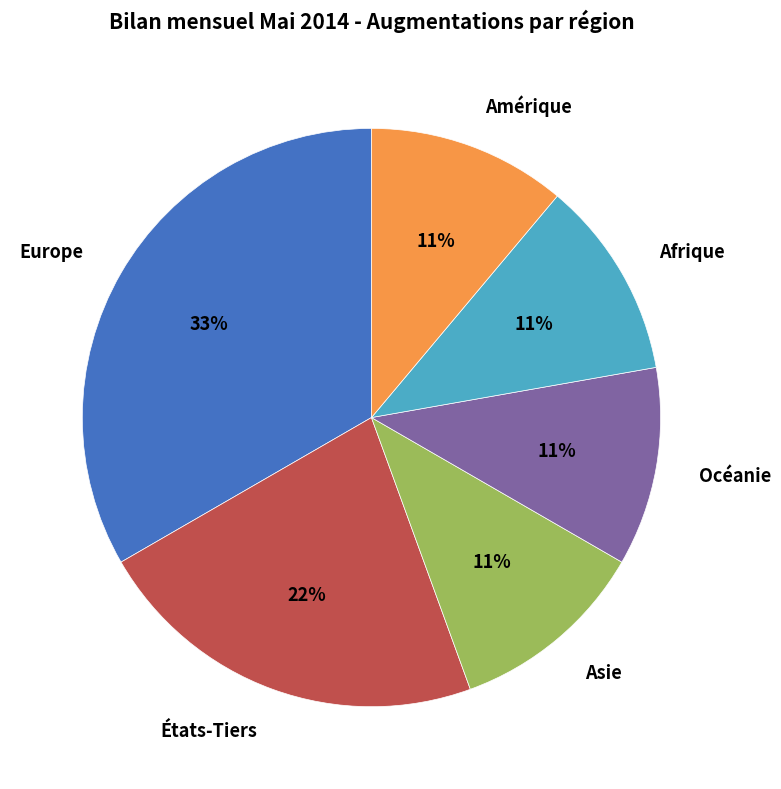

To the nearest percent, what is the difference between the largest and smallest slice percentages?

22%